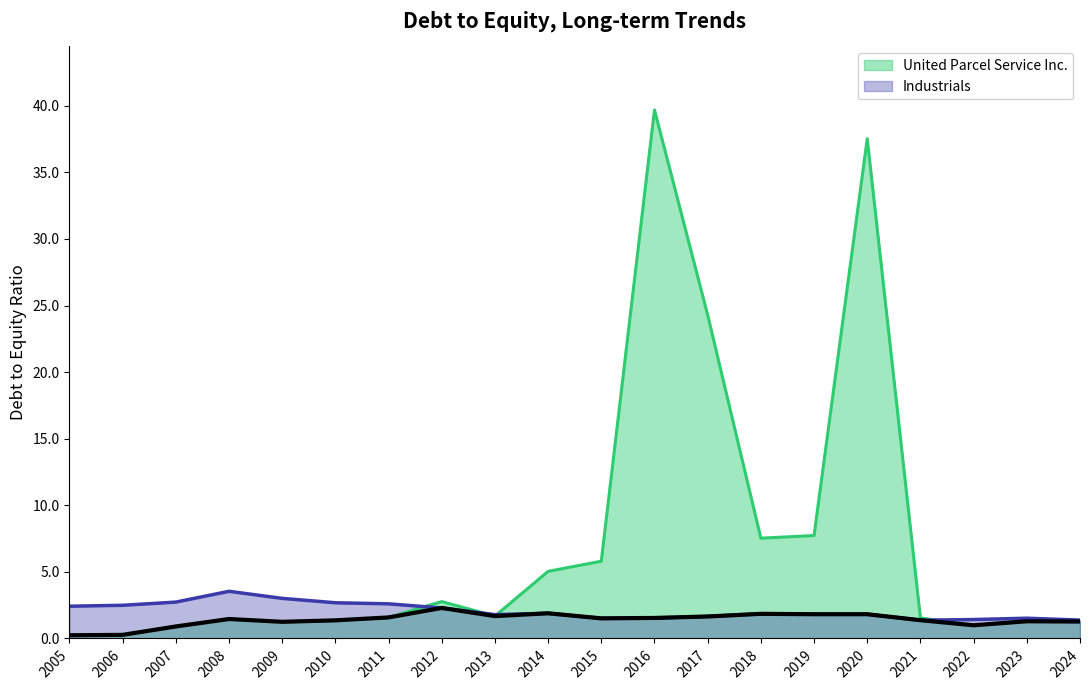

What is the difference between the second highest and minimum values in the United Parcel Service Inc. (line) series?

37.3